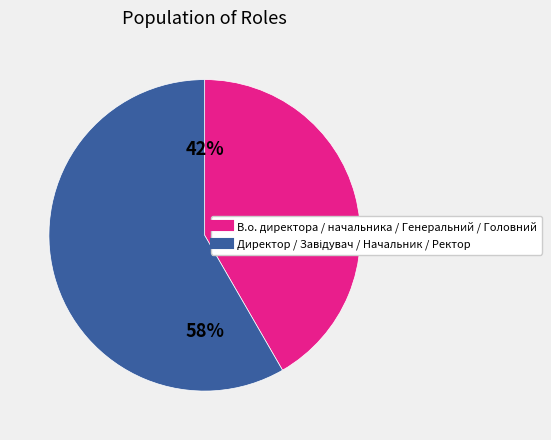

Does any single category account for the majority?

Yes